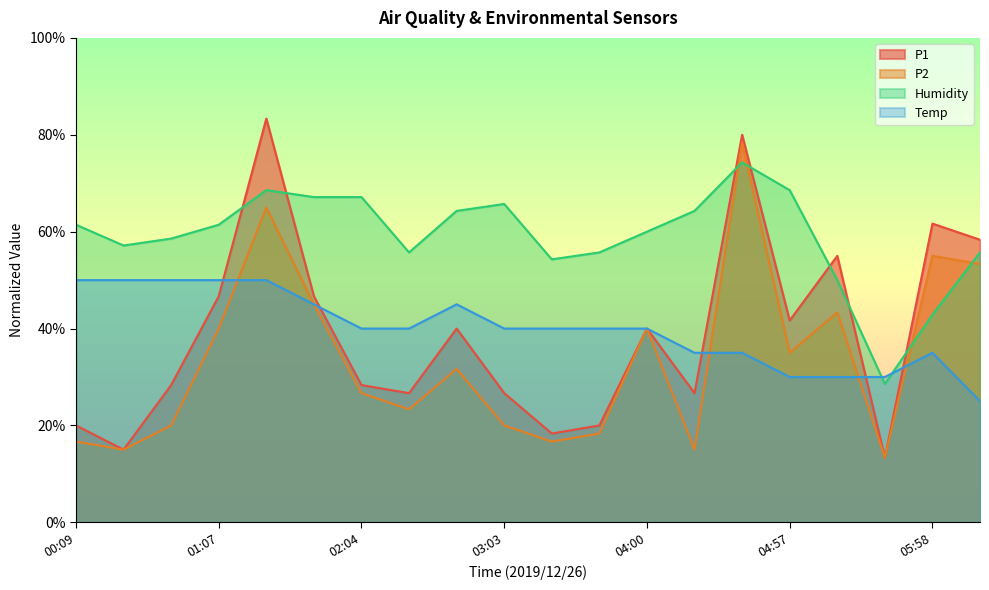

Where do P1 and Temp first cross each other?

01:07 and 01:25